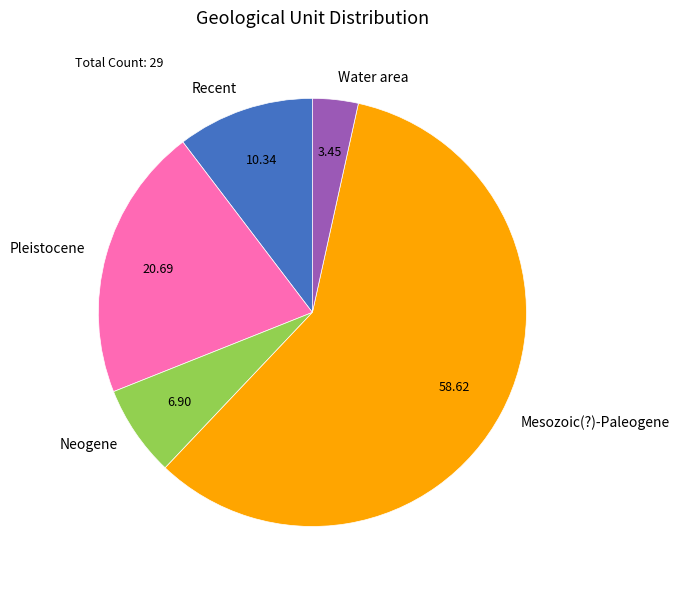

How many segments does this pie chart have?

5